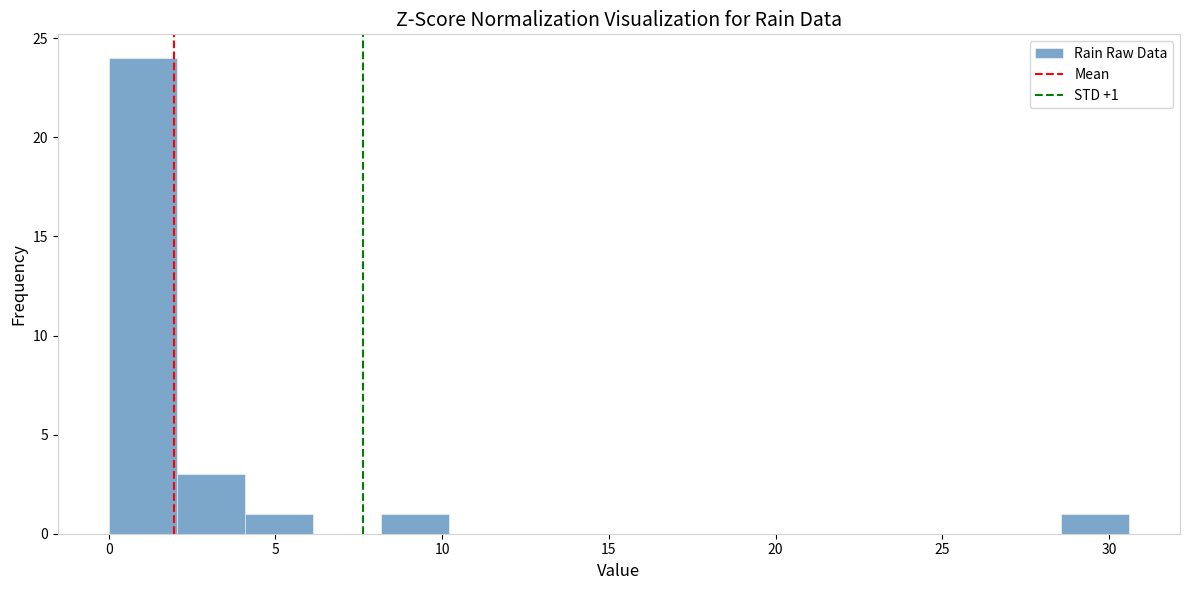

Over which range of the x-axis is the bar tallest?

0.0 to 2.0